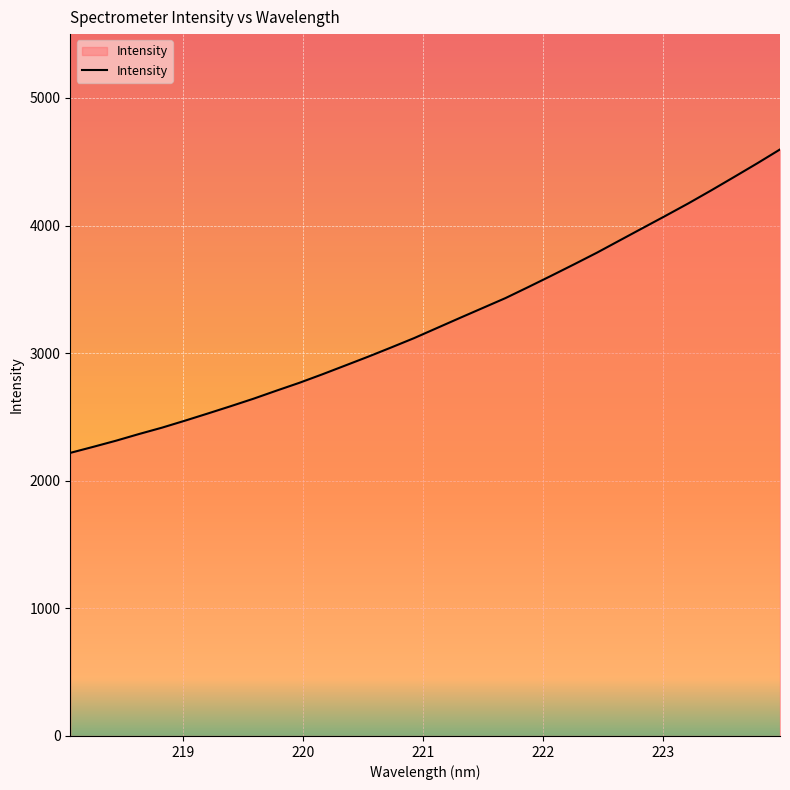

What is the greatest value displayed?

4596.2